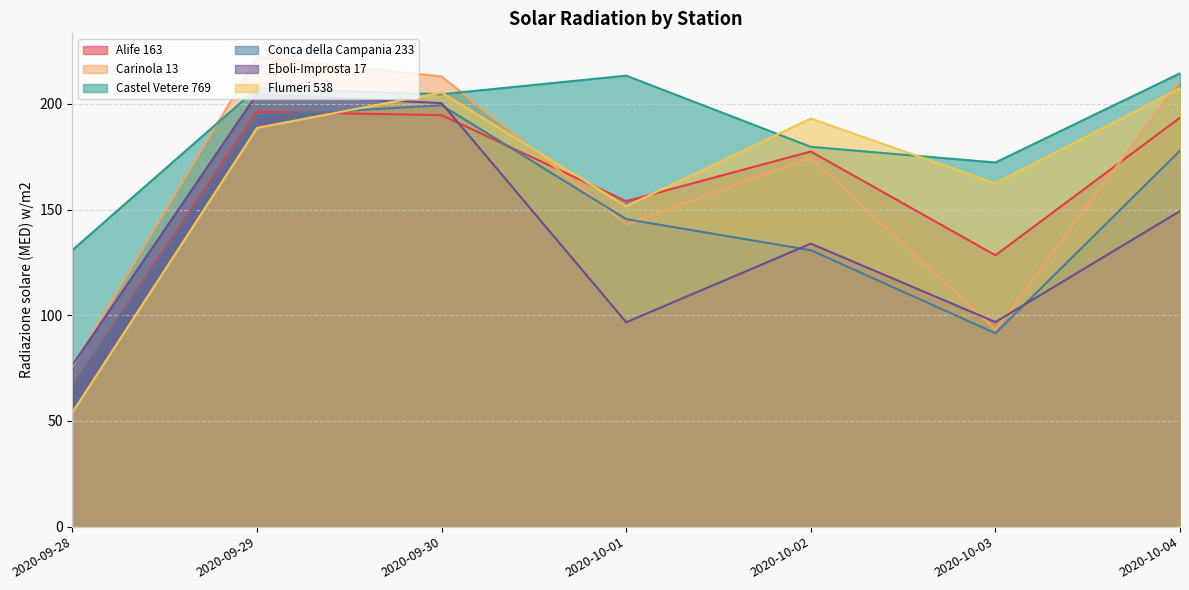

True or false: Castel Vetere 769 has more than 1 interior local peaks.

True